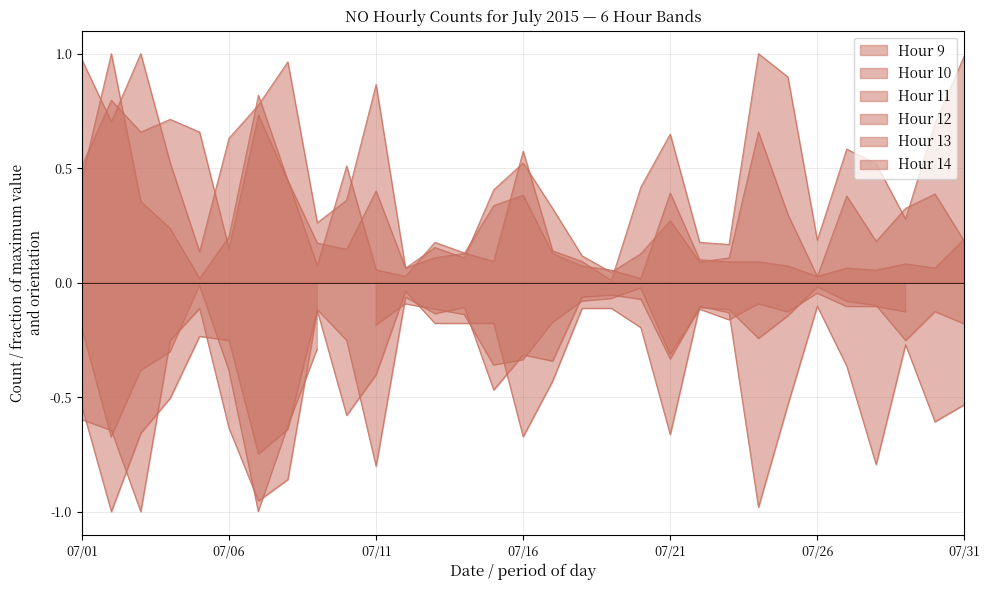

Is the value of Hour 9 at 07/10 greater than the value of Hour 13 at 07/23?

Yes